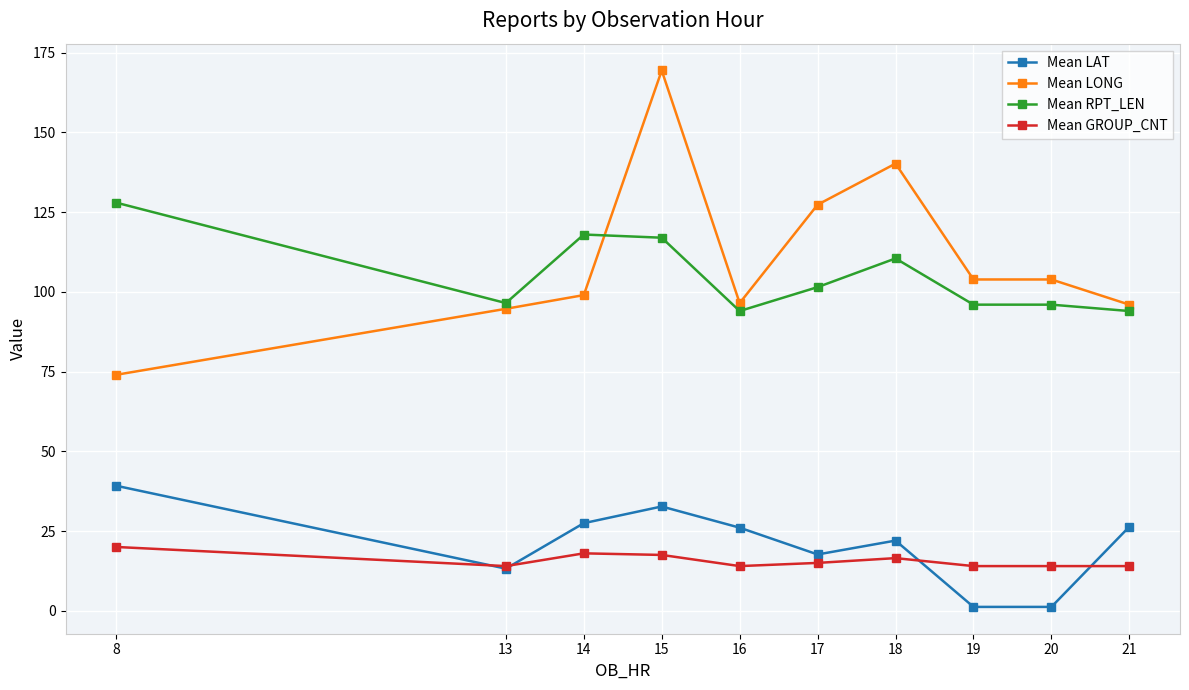

Which series has the largest range (max minus min)?

Mean LONG